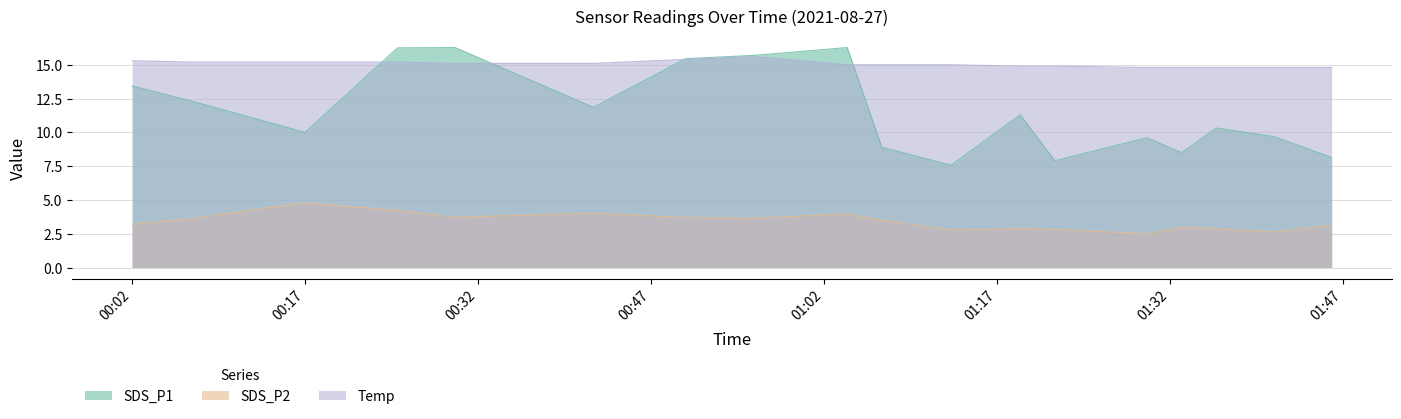

What is the minimum value shown in the chart?

2.5